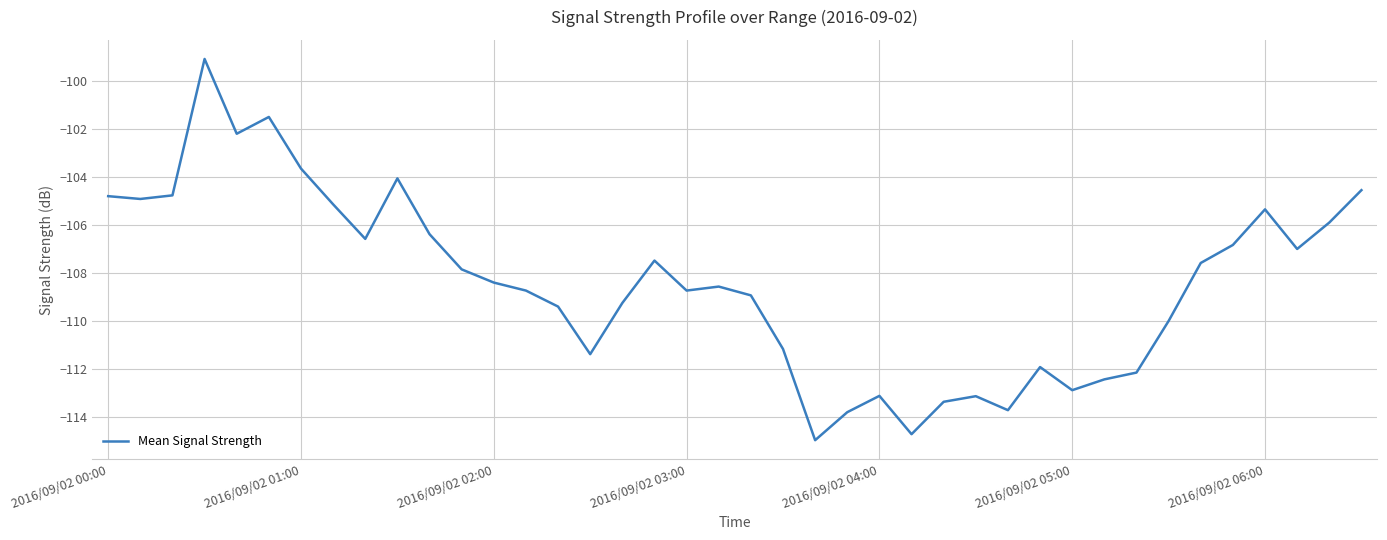

What is the sum of all values?

-4336.4